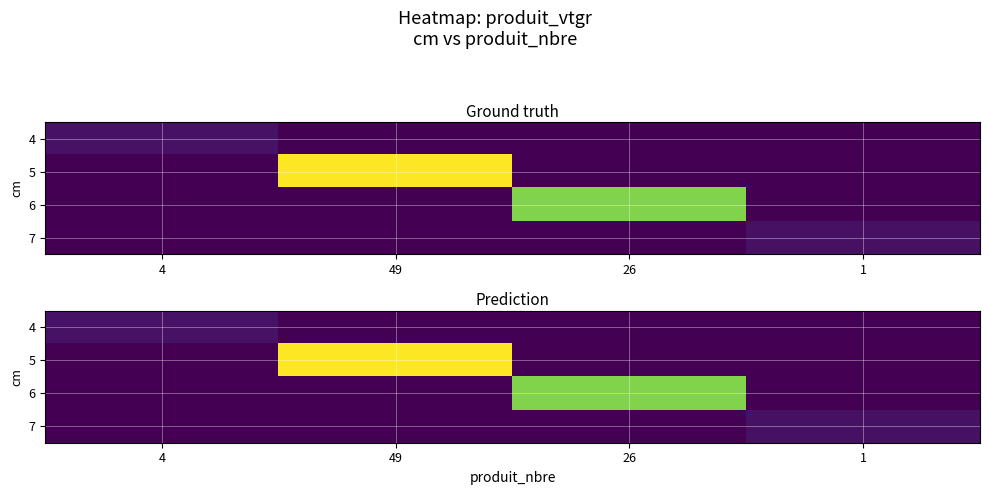

Between 1 and 49, which is larger?

1